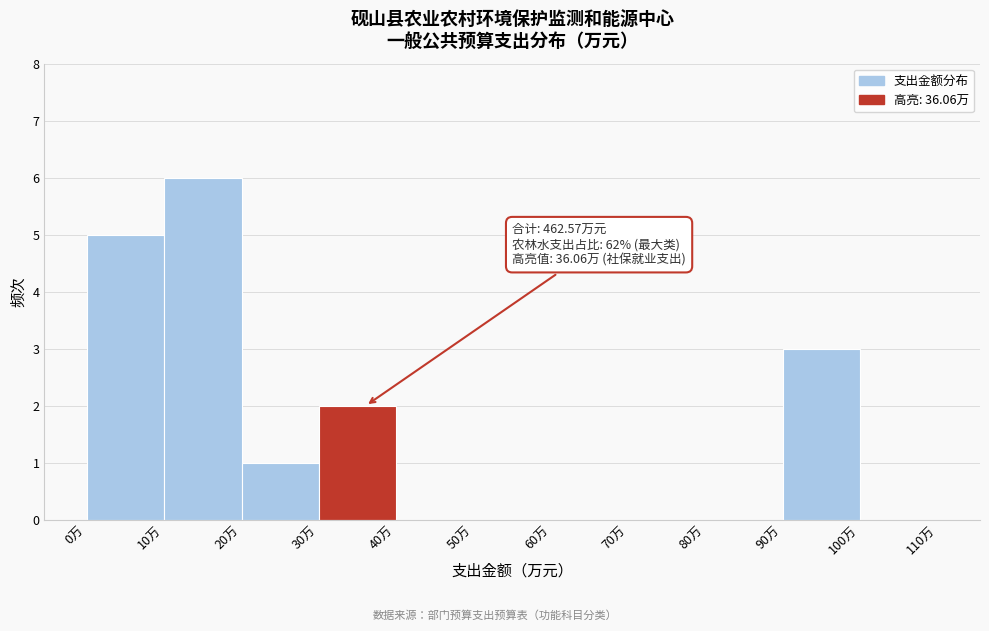

Which range on the x-axis has the tallest bar?

10 to 20